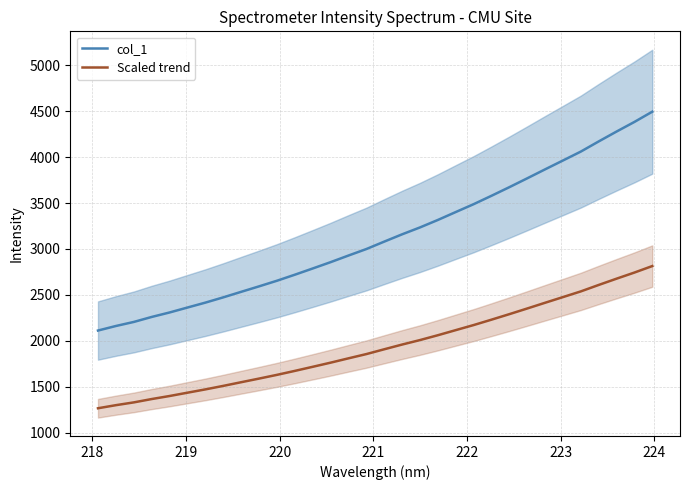

True or false: Scaled trend has more than 1 points higher than both neighbors.

False